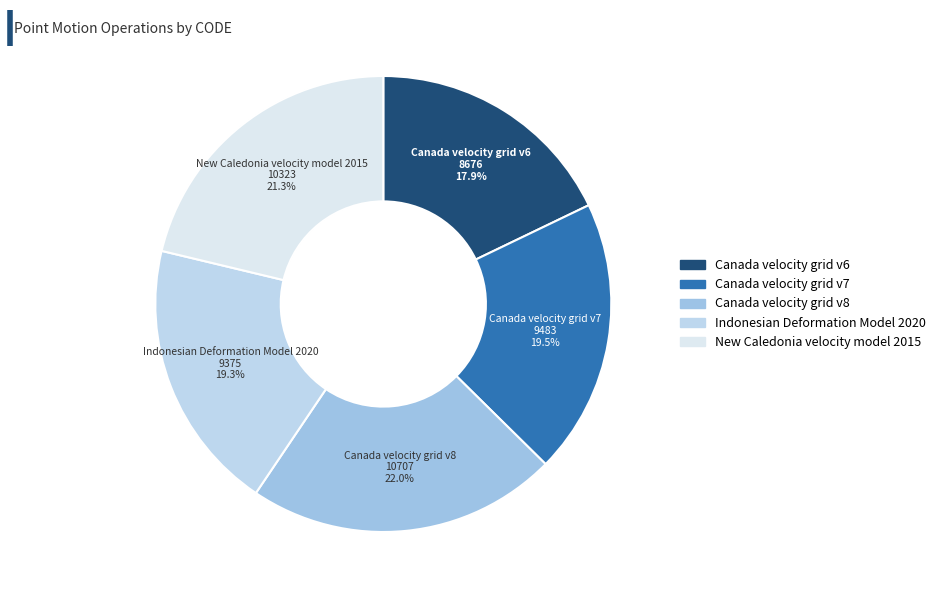

Is the sum of Canada velocity grid v6 and Canada velocity grid v8 greater than half?

No